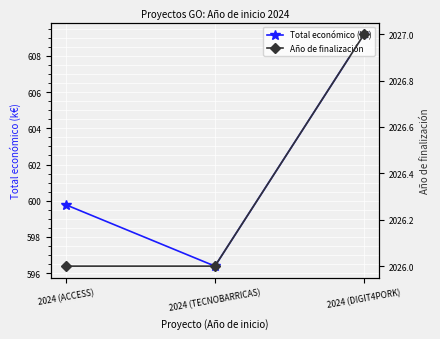

Reading left to right, list all the values displayed in this chart.

Total económico (k€): 2024 (ACCESS)=599.8	2024 (TECNOBARRICAS)=596.4	2024 (DIGIT4PORK)=609.2
Año de finalización: 2024 (ACCESS)=2026.0	2024 (TECNOBARRICAS)=2026.0	2024 (DIGIT4PORK)=2027.0